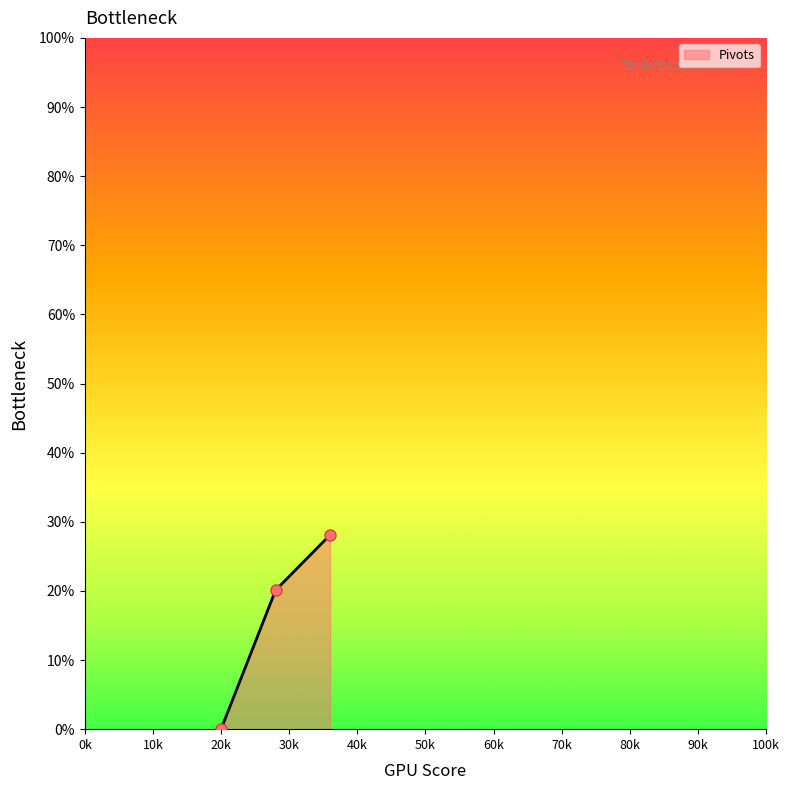

What is the value of the 2nd point from the left?

20.1